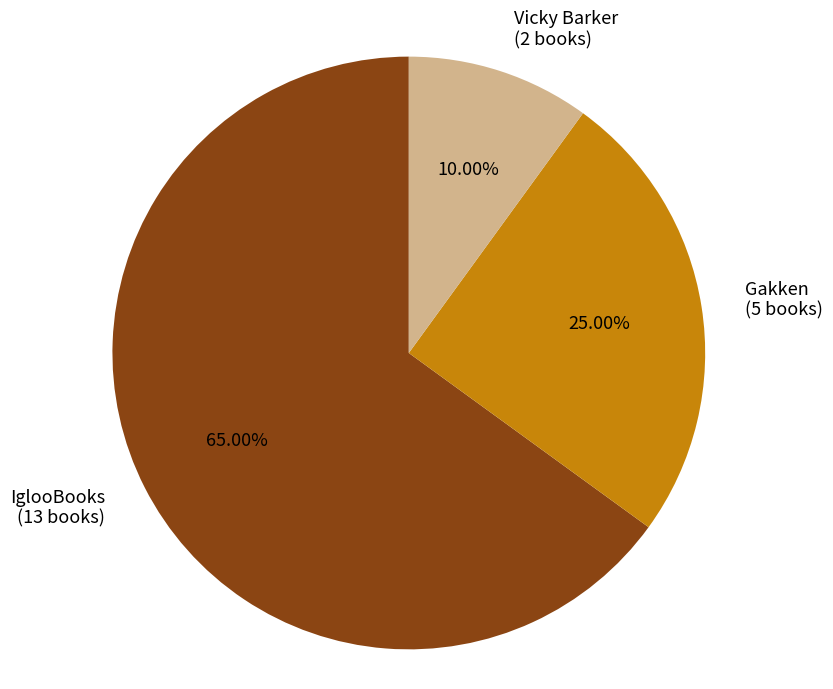

How many slices are in this pie chart?

3